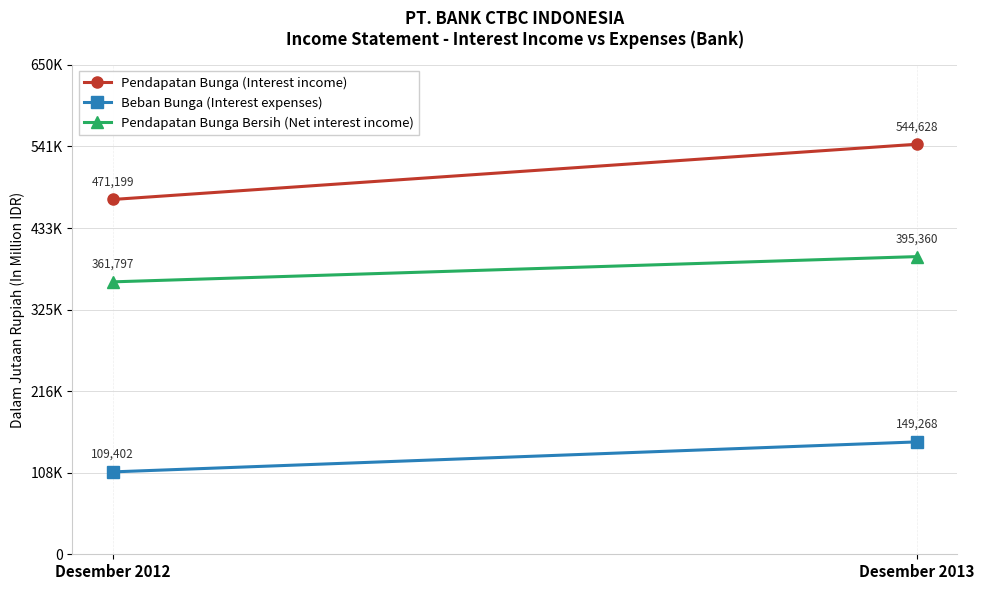

What is the total value across all series at Desember 2013?

1089256